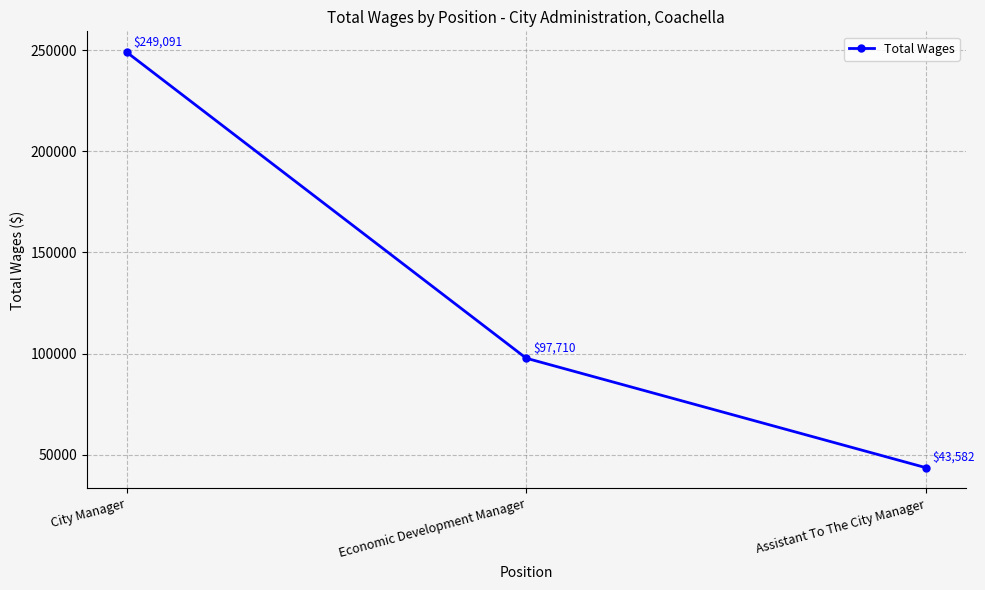

What is the greatest value displayed?

249091